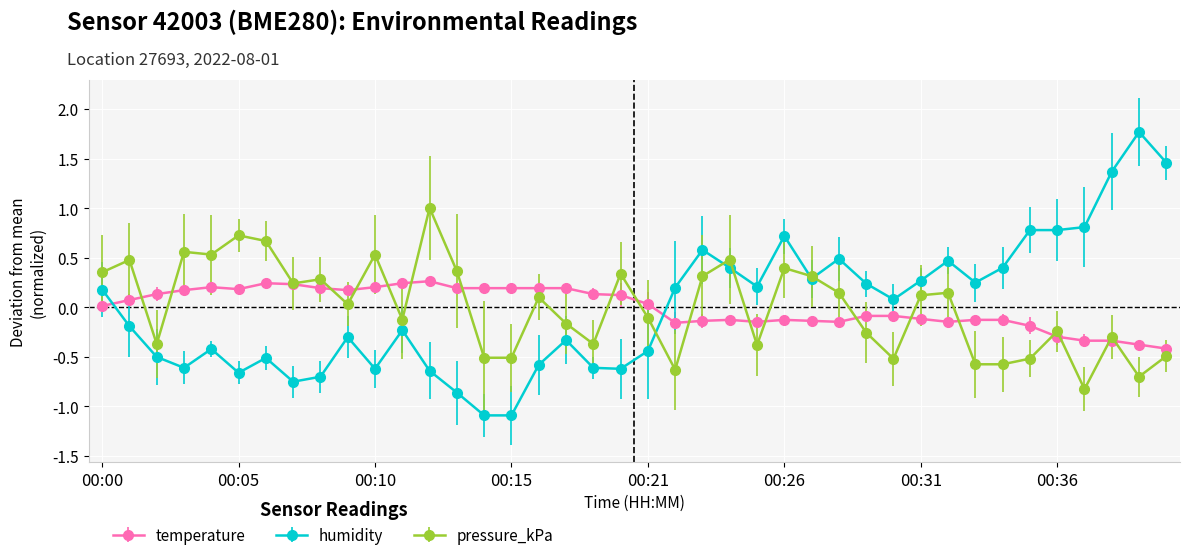

Rank the series by their maximum value, from lowest to highest.

temperature, pressure_kPa, humidity